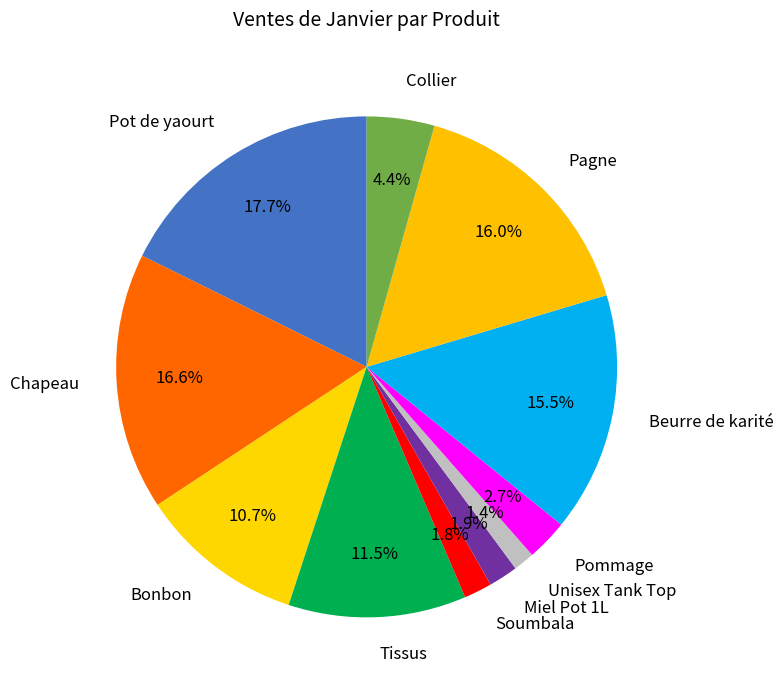

Which slice is the largest?

Pot de yaourt